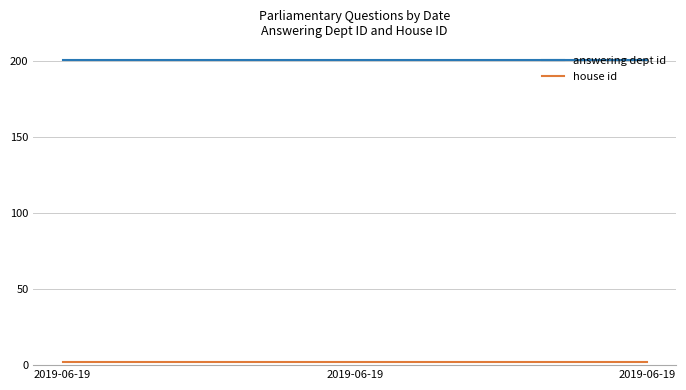

At which label does answering dept id reach its peak?

2019-06-19